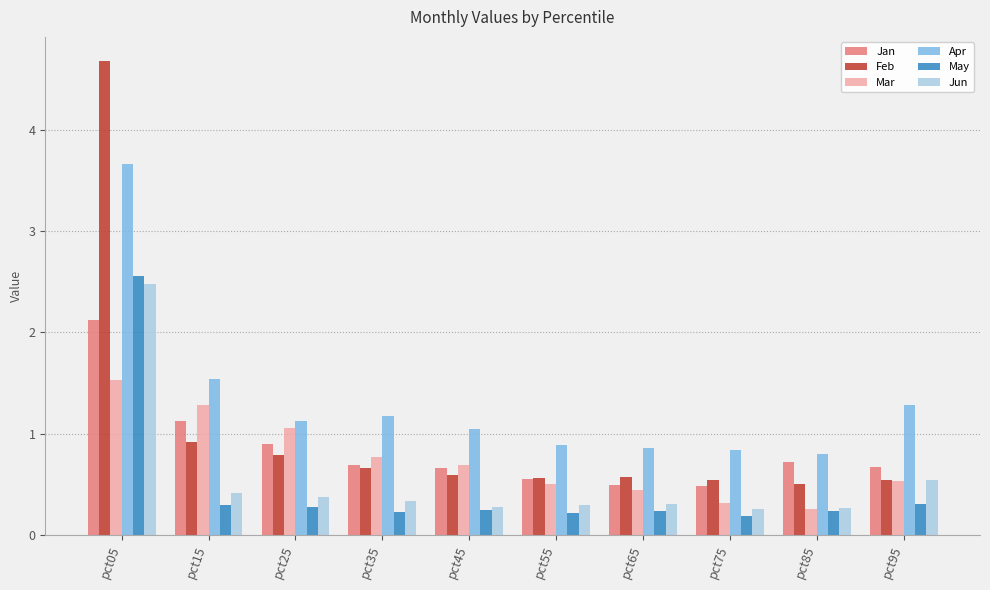

What is the greatest value displayed?

4.7